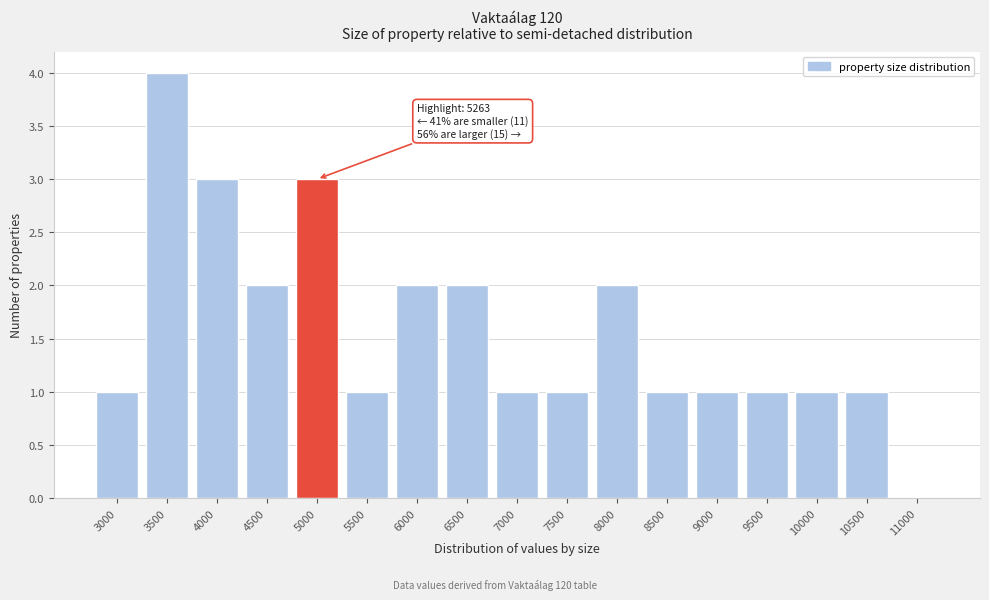

Reading left to right, what are all the values shown in this chart?

3000=1	3500=4	4000=3	4500=2	5000=3	5500=1	6000=2	6500=2	7000=1	7500=1	8000=2	8500=1	9000=1	9500=1	10000=1	10500=1	11000=0